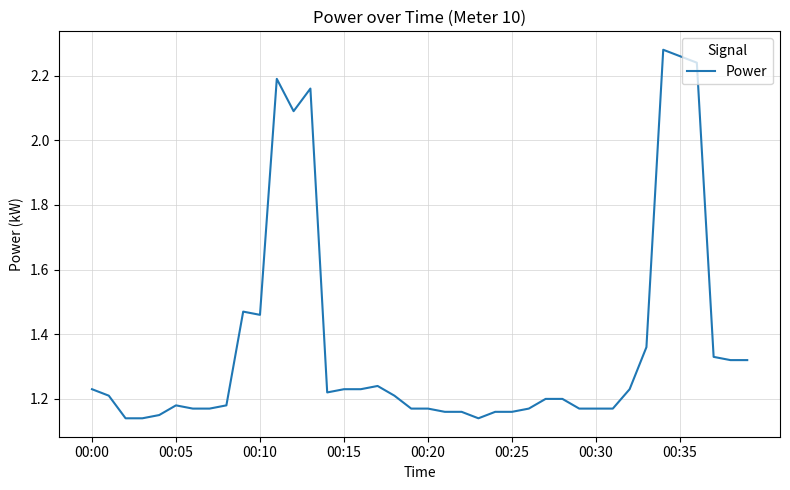

True or false: the data shows 3.3 at 00:35.

False